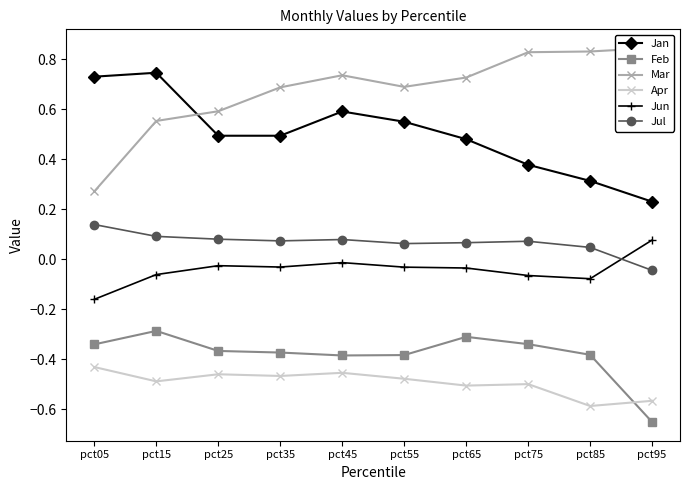

Which series changed the most between pct25 and pct35?

Mar